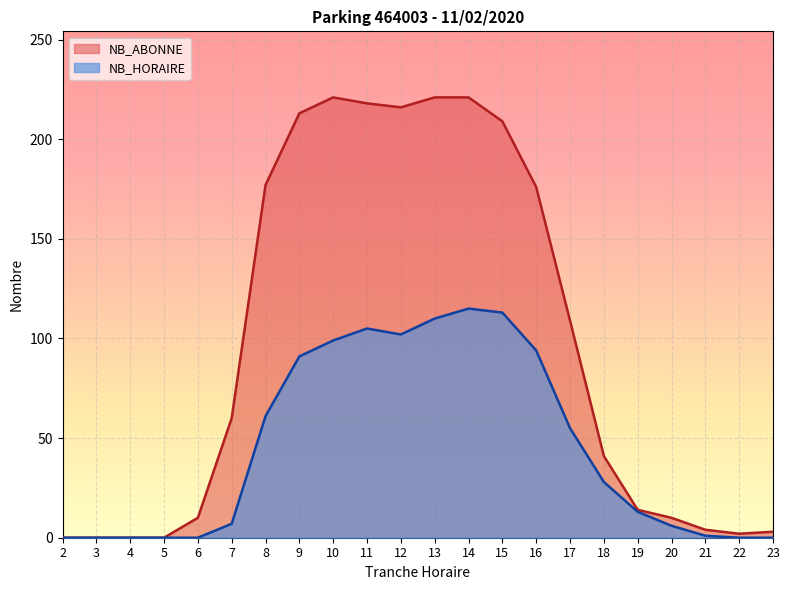

What are all the series names shown in the legend?

NB_ABONNE, NB_HORAIRE